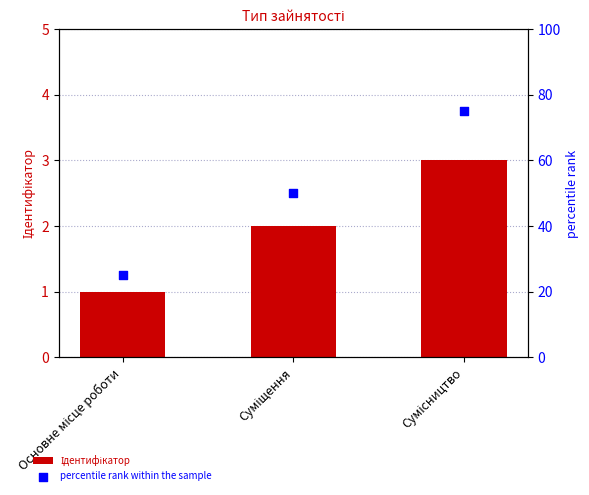

Which series has the largest Y range (max minus min)?

percentile rank within the sample